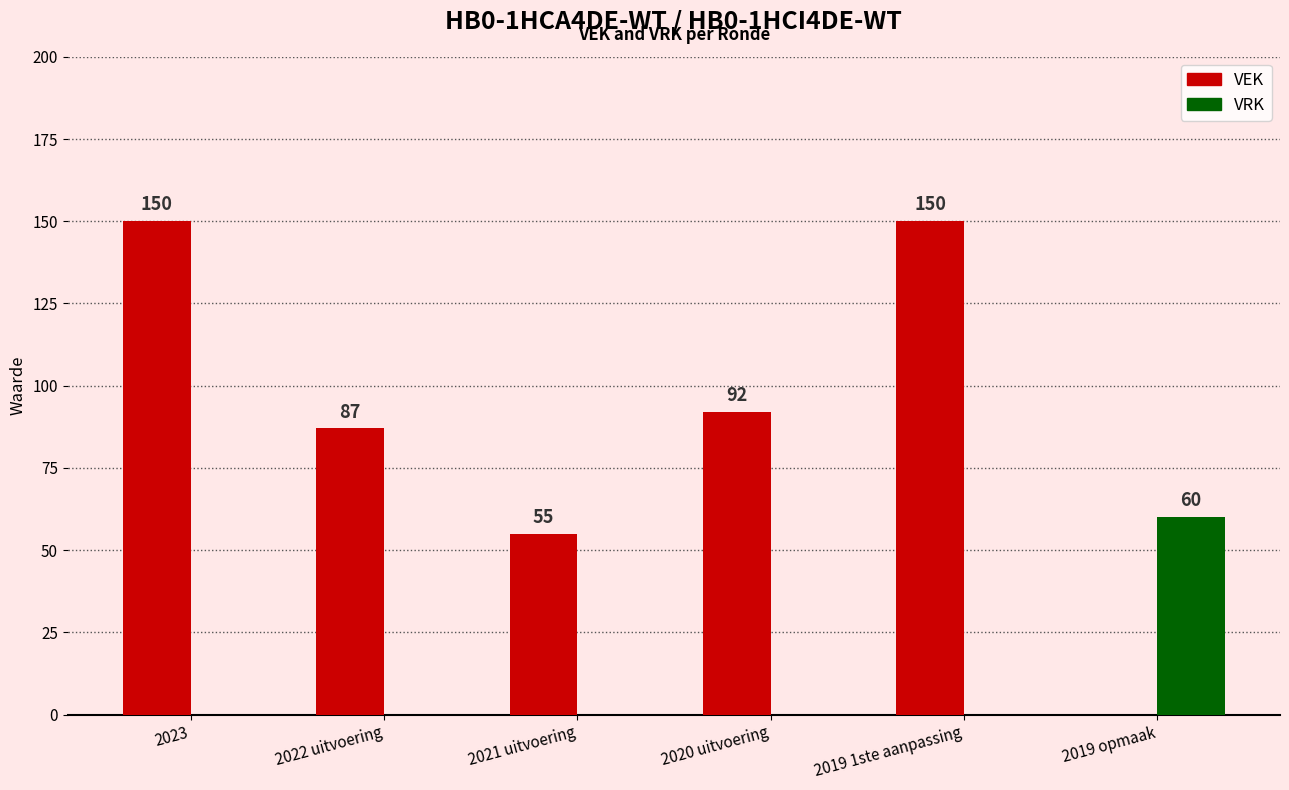

Does the chart contain stacked bars?

No